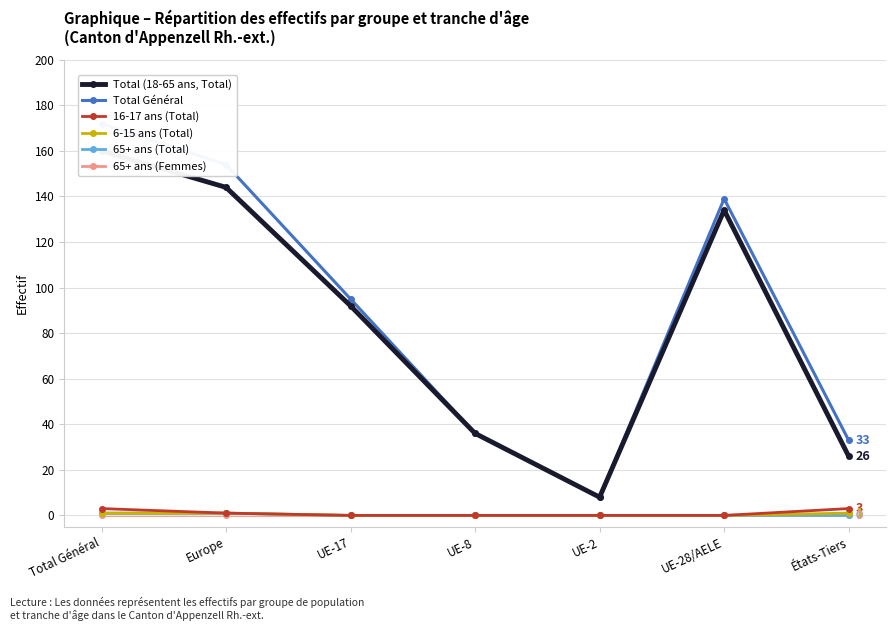

What are all the series names shown in the legend?

Total (18-65 ans, Total), Total Général, 16-17 ans (Total), 6-15 ans (Total), 65+ ans (Total), 65+ ans (Femmes)